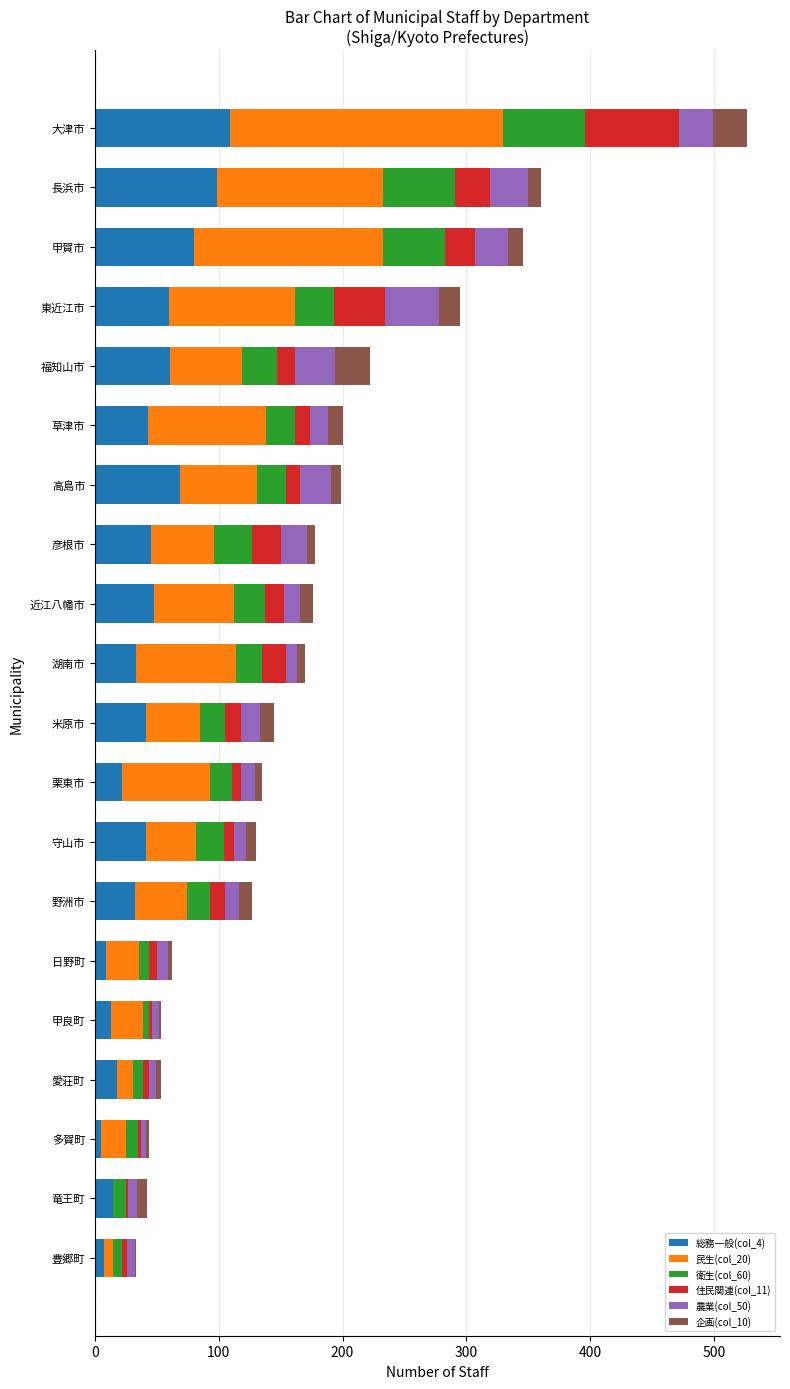

At which category is the sum across all series the highest?

大津市